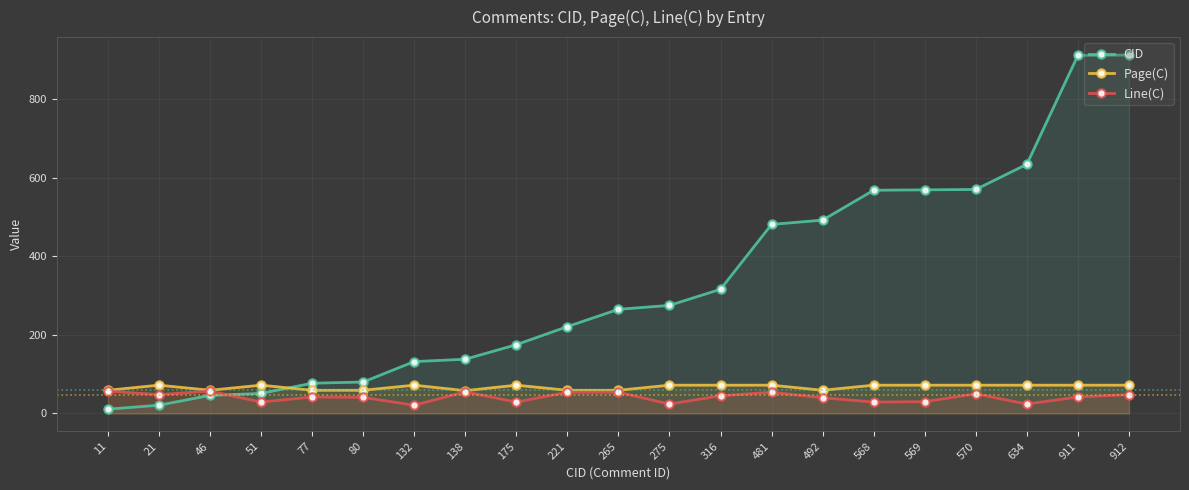

Reading left to right, what are all the values shown in this chart?

CID: 11	21	46	51	77	80	132	138	175	221	265	275	316	481	492	568	569	570	634	911	912
Page(C): 59	72	59	72	59	59	72	58	72	59	59	72	72	72	59	72	72	72	72	72	72
Line(C): 57	48	57	29	42	41	21	55	29	54	54	24	45	54	40	29	30	50	24	42	48